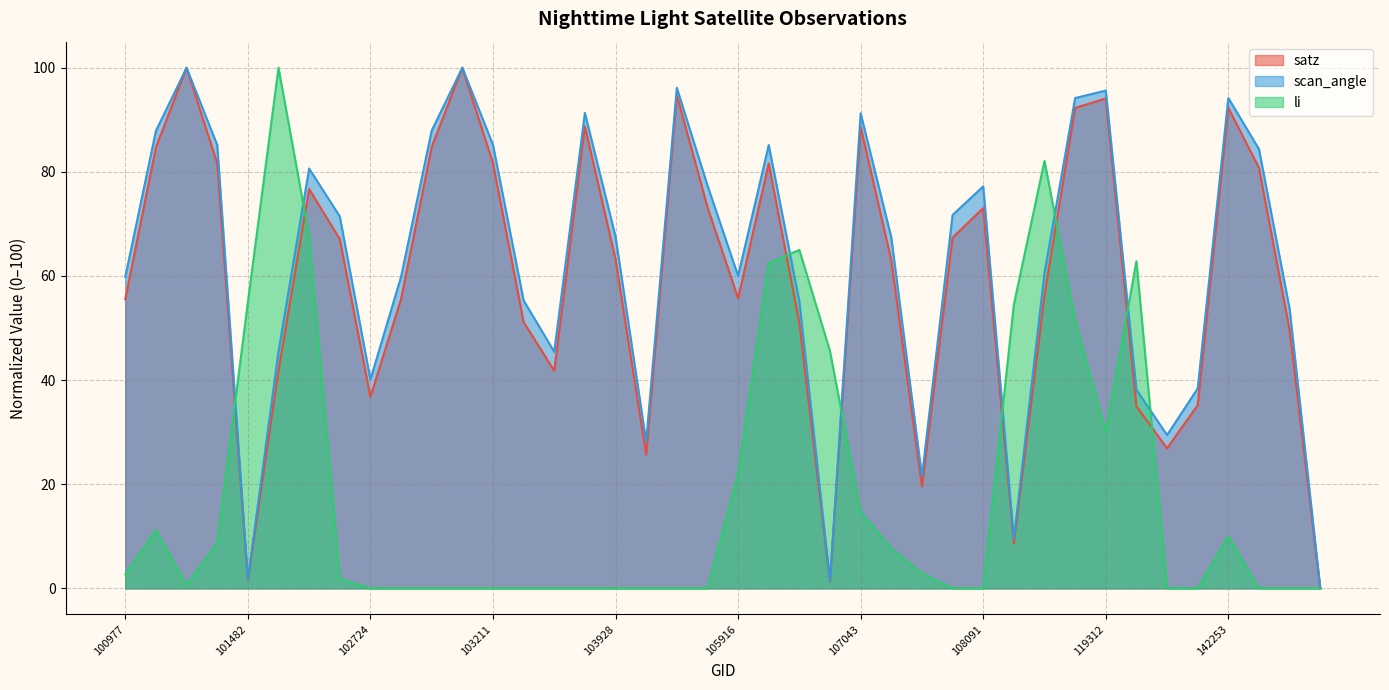

The value of scan_angle at 101605 is 45.5. True or false?

True